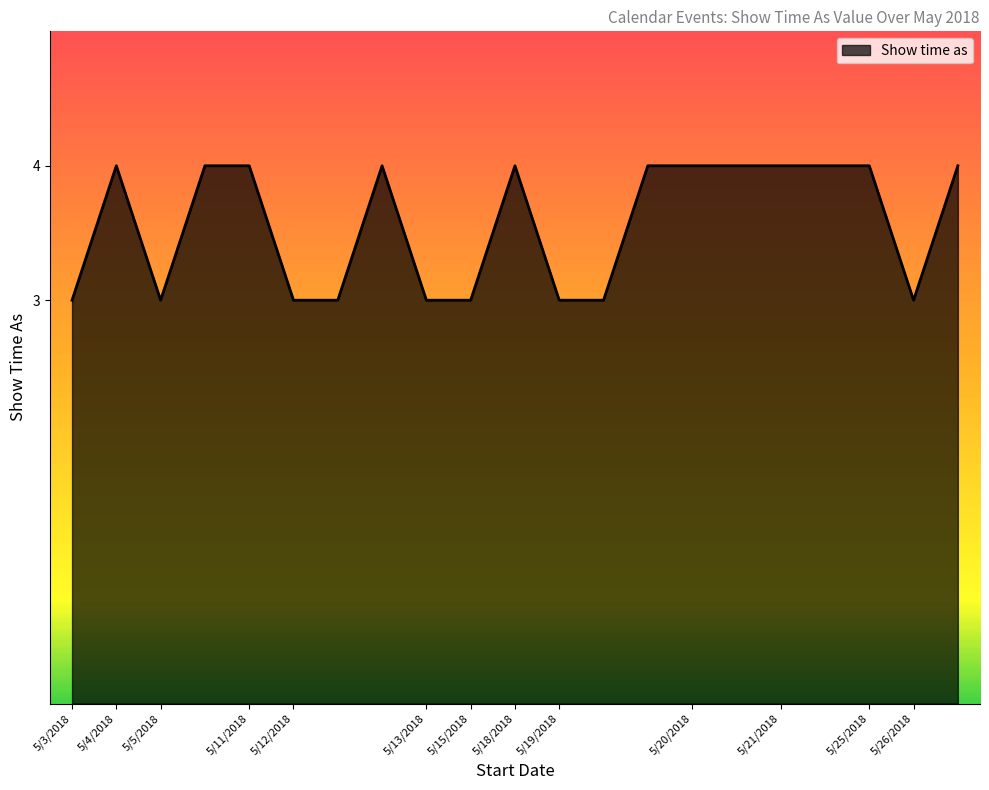

What is the minimum value shown in the chart?

3